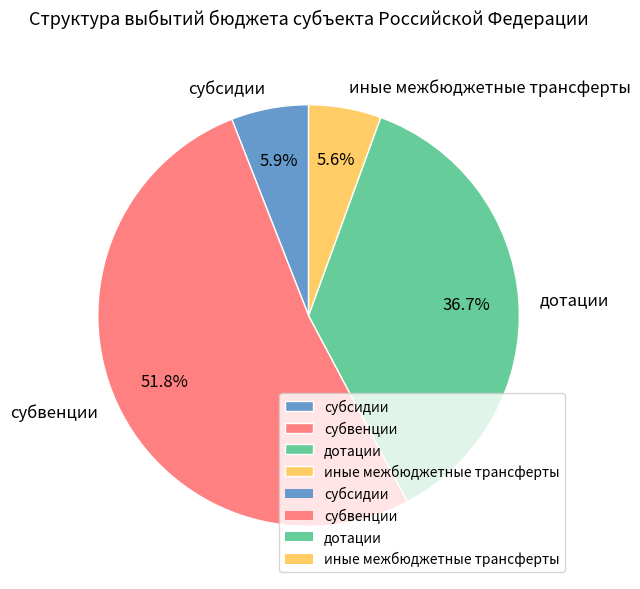

To the nearest percent, what is the difference between the largest and smallest slice percentages?

46%